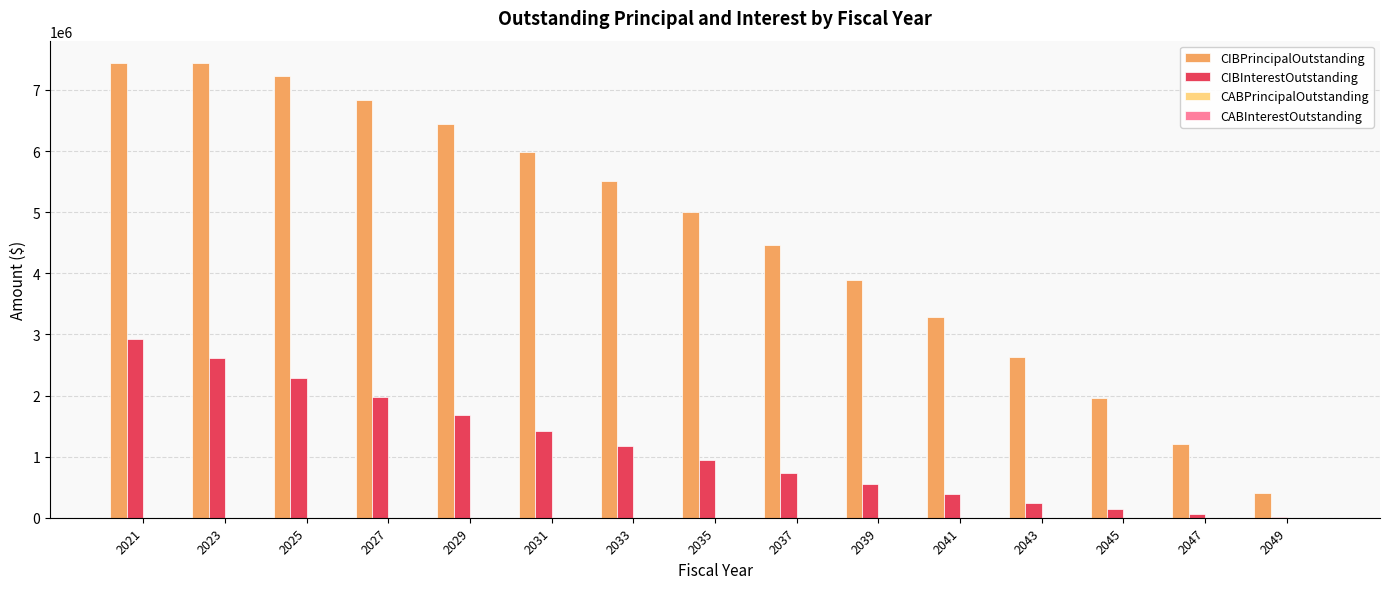

At which category is the sum across all series the highest?

2021